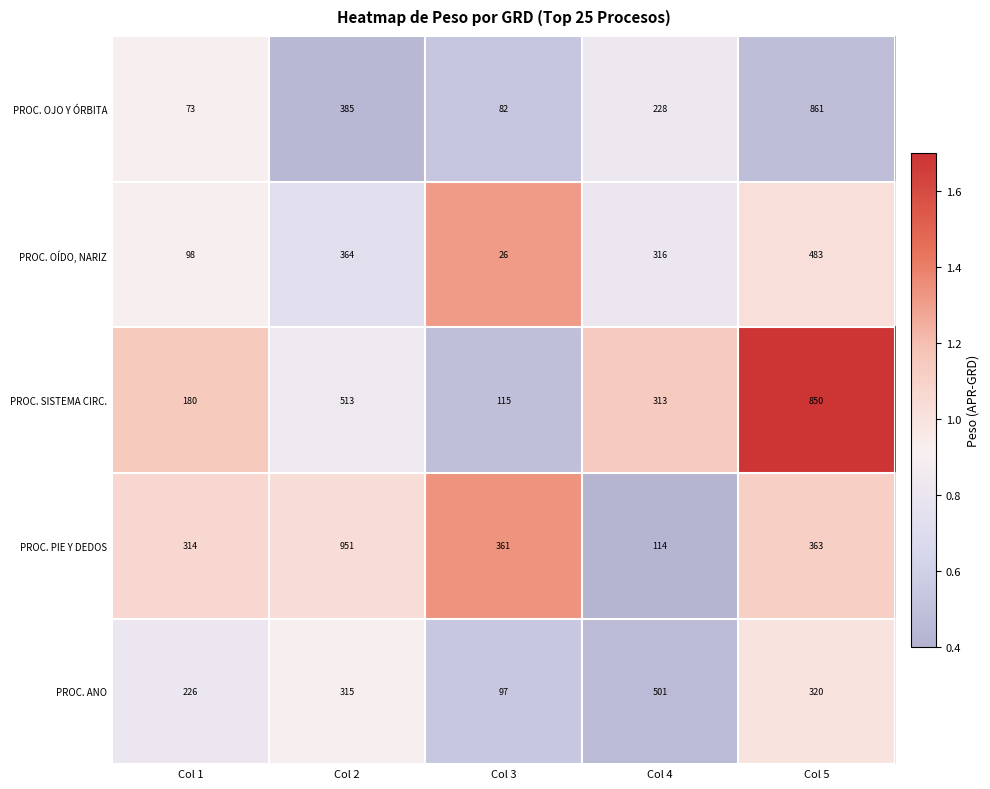

Where does the PROC. OJO Y ÓRBITA series first go above 228?

Col 2